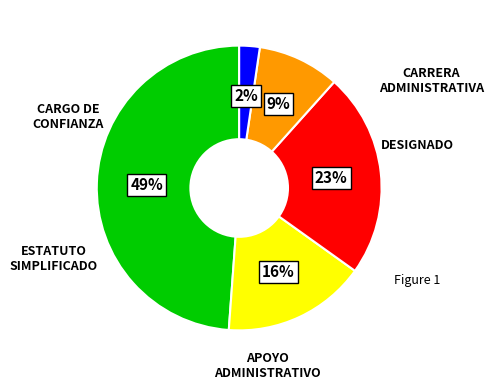

Does any single category account for the majority?

No